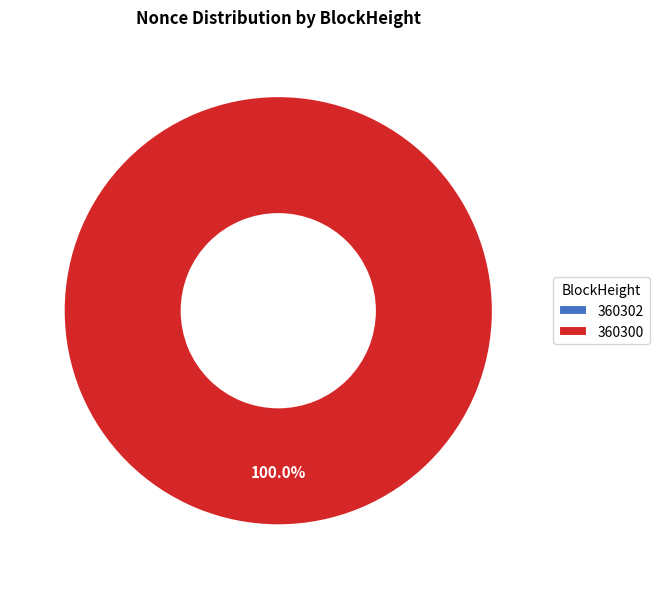

Combined, do 360302 and 360300 account for over 50%?

Yes